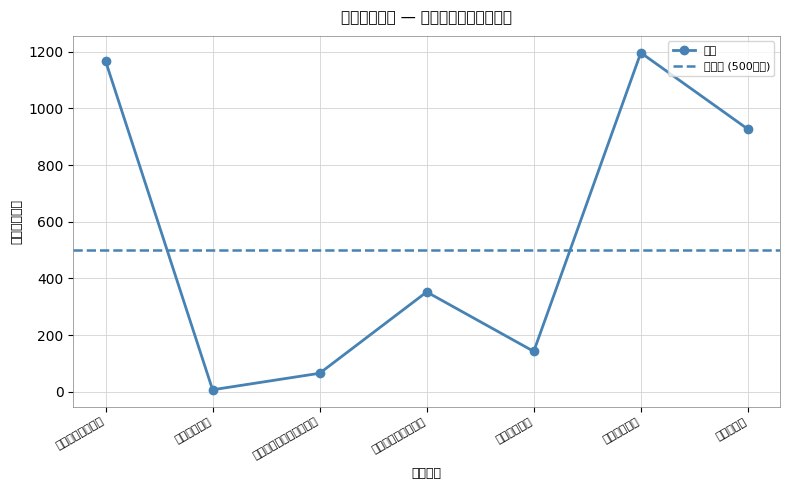

Reading left to right, transcribe all the data shown in this chart.

一般公共服务支出=1167.6	公共安全支出=6.7	文化旅游体育与传媒支出=65.0	社会保障和就业支出=352.0	卫生健康支出=142.2	城乡社区支出=1196.4	农林水支出=926.7